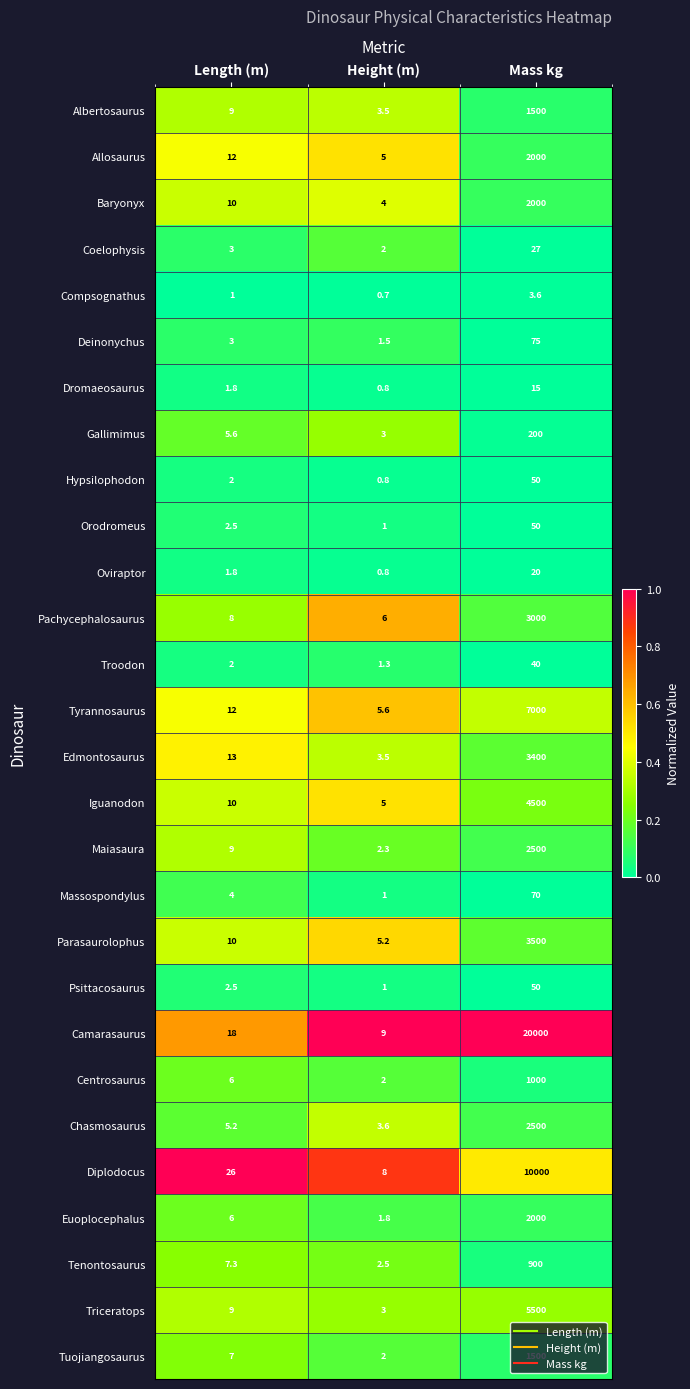

What is the spread (max minus min) of values at Height (m)?

8.3